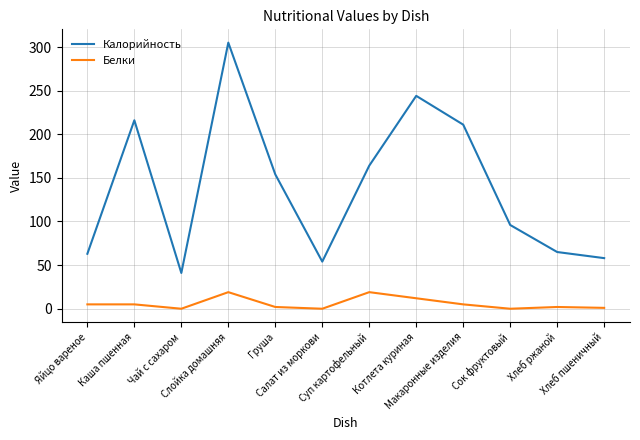

Which series has the largest range (max minus min)?

Калорийность